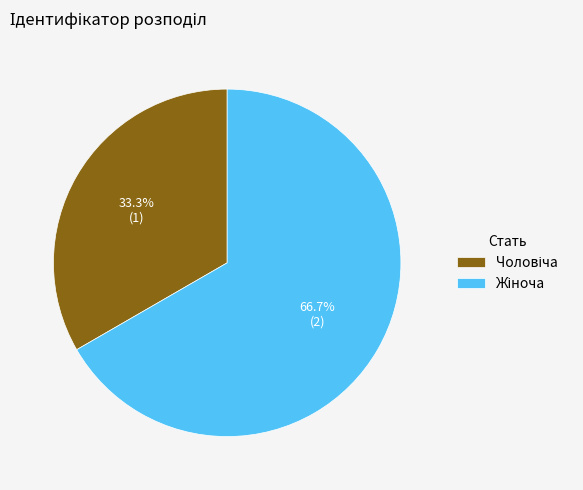

Is there a majority slice in this chart?

Yes